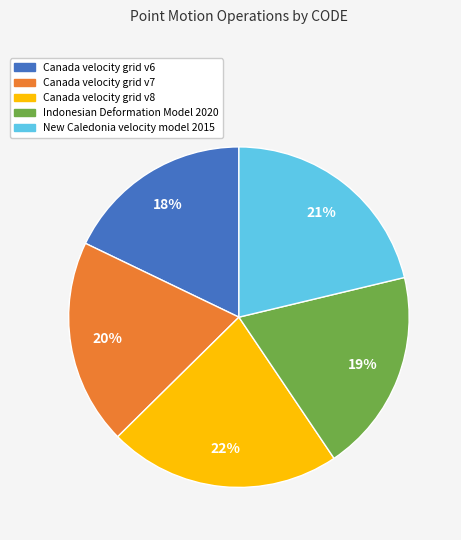

Combined, do Canada velocity grid v8 and Indonesian Deformation Model 2020 account for over 50%?

No